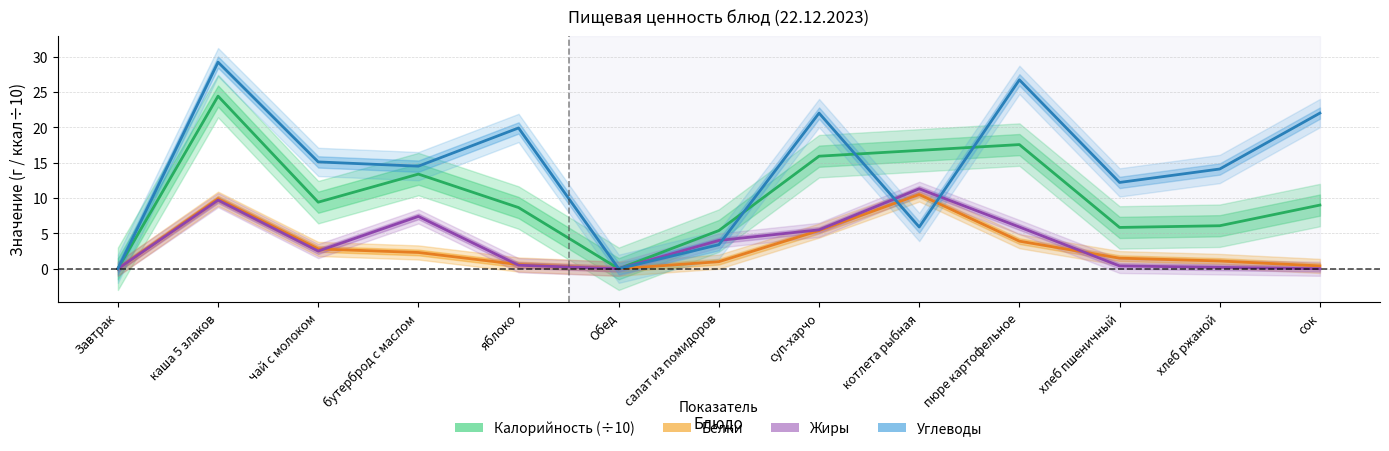

How many series are shown in this chart?

4